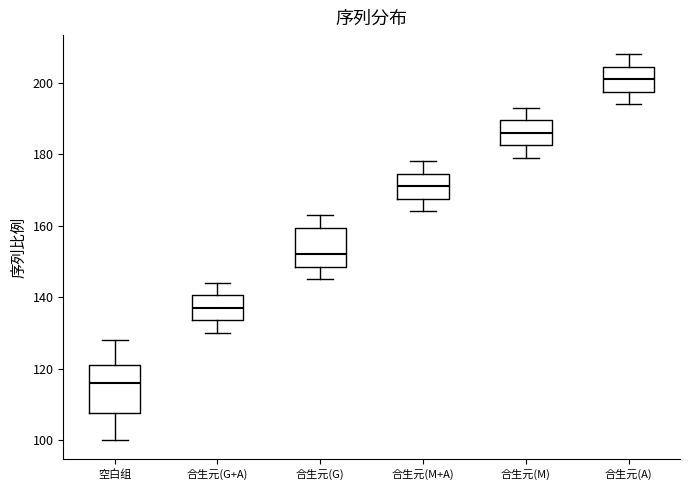

Which box has the lowest median line?

空白组